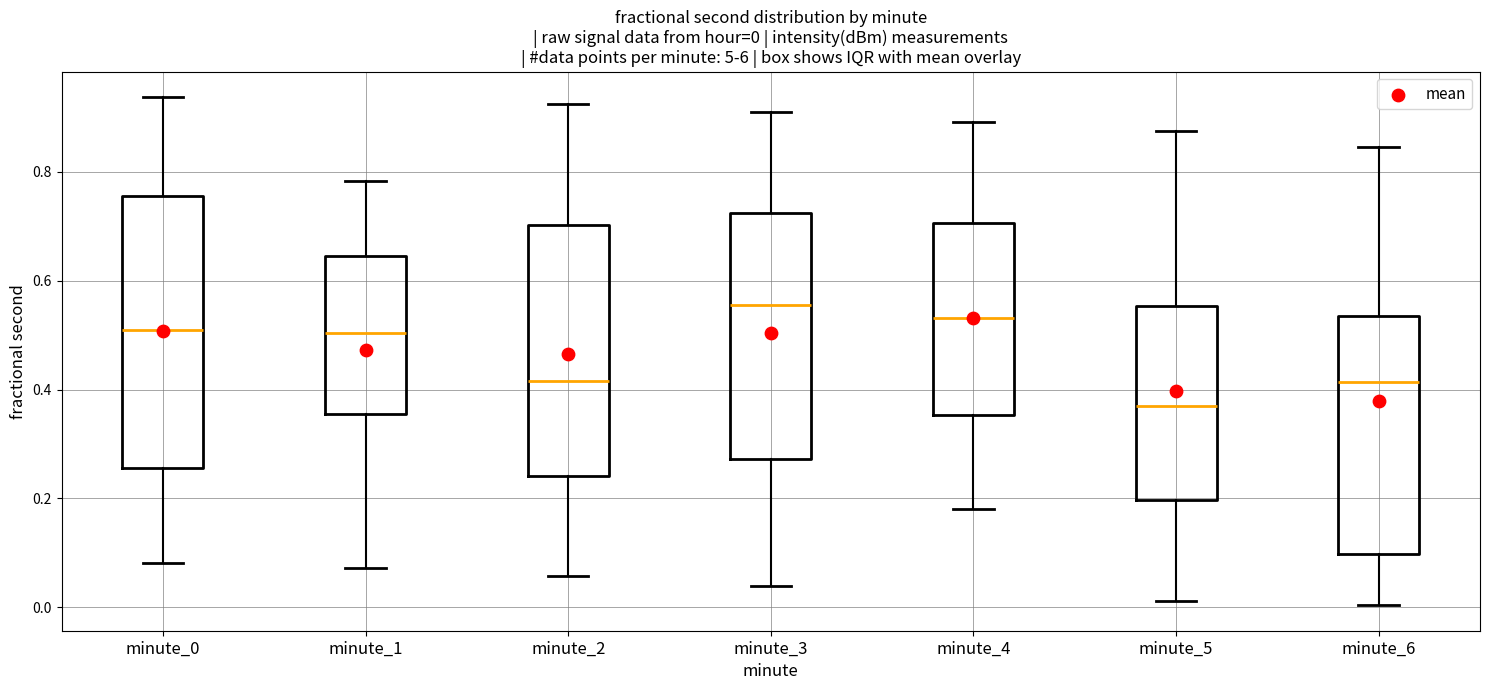

Which box has the highest median line?

minute_3